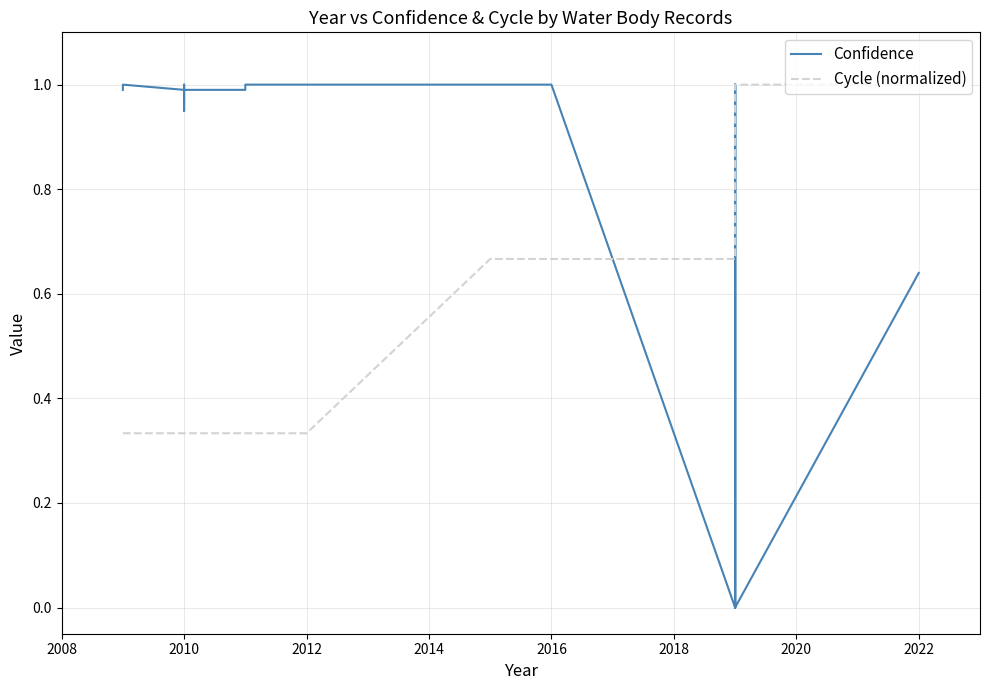

How many interior local peaks does the Confidence series have?

2